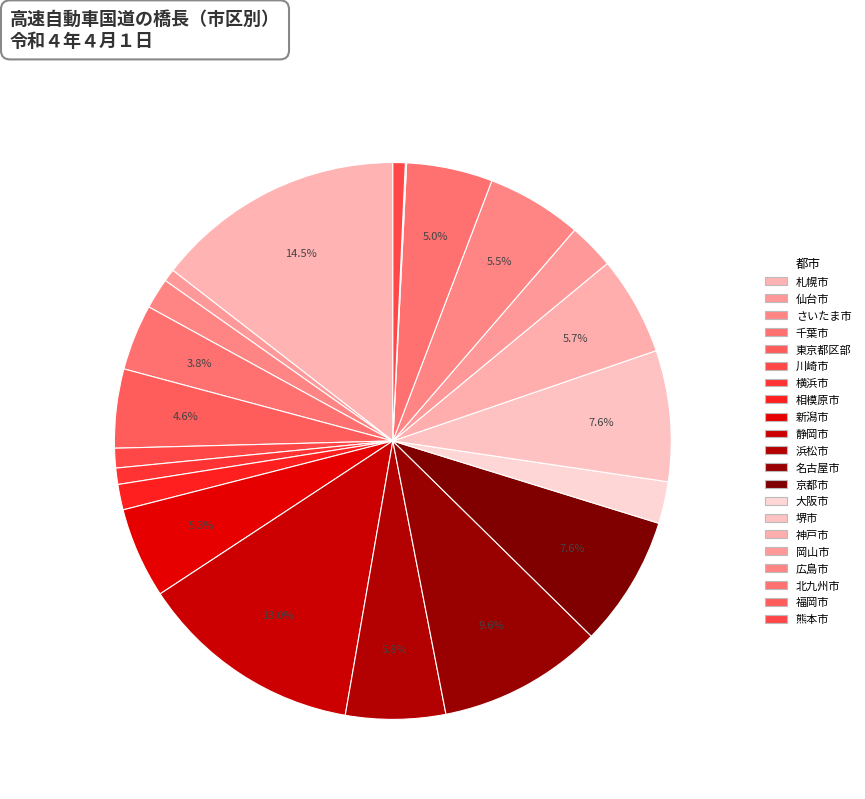

Is there any slice that represents more than half of the pie?

No